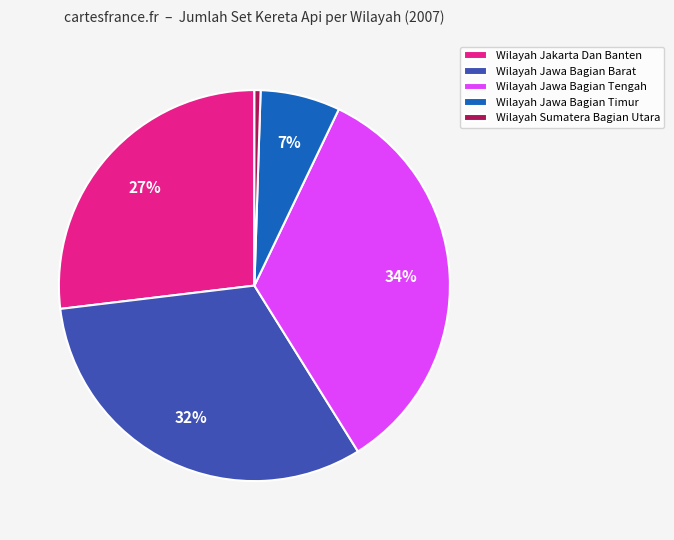

Does any single category account for the majority?

No